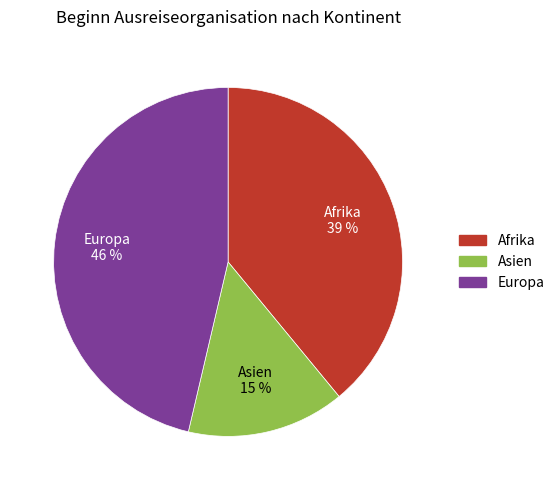

To the nearest percent, what is the average slice percentage?

33%